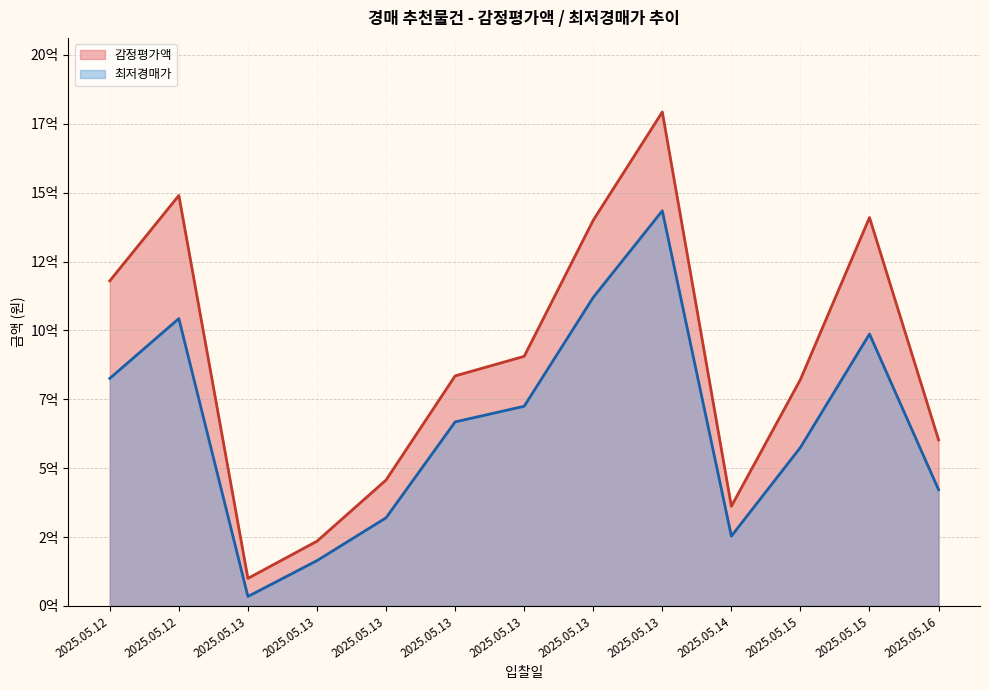

Count the number of data series in this chart.

2